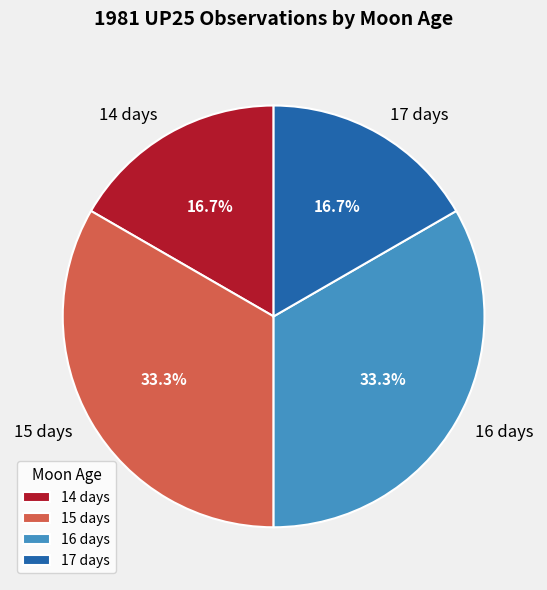

To the nearest percent, what is the combined percentage of 16 days and 15 days?

67%